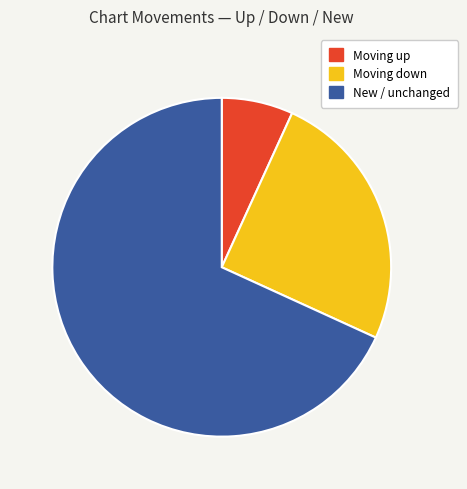

True or false: New / unchanged accounts for 68% of the total.

True